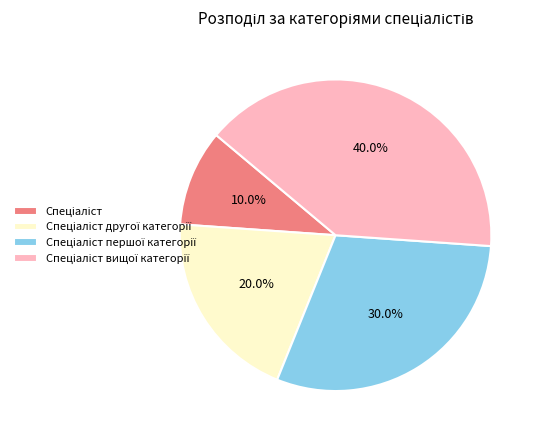

How many slices are in this pie chart?

4